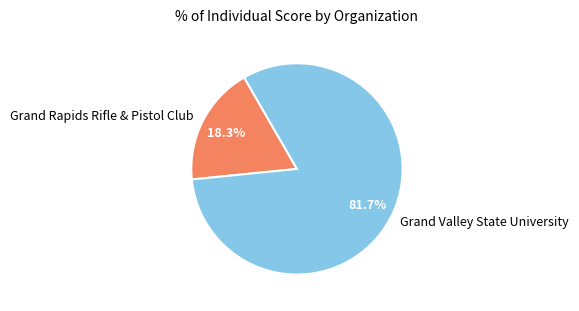

Approximately how many times larger is the value at Grand Valley State University compared to Grand Rapids Rifle & Pistol Club?

4.5